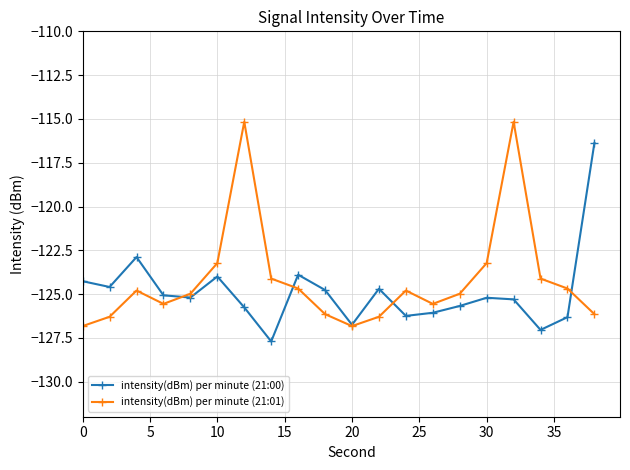

At how many categories does at least one series exceed -120?

3